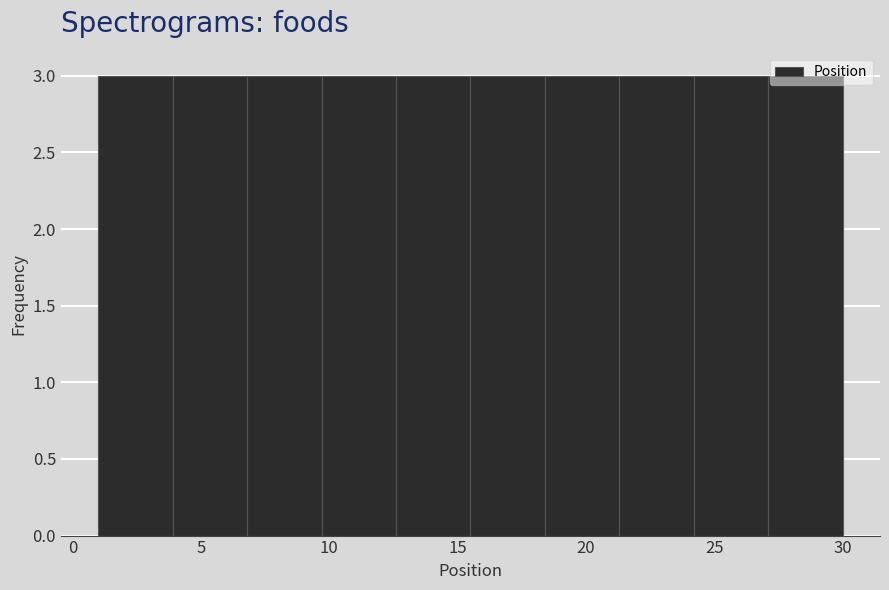

How tall is the bar that spans 18.4 to 21.3 on the x-axis? Neither the bar edges nor the heights are printed on the chart, so give them approximately, as read against the axes.

3